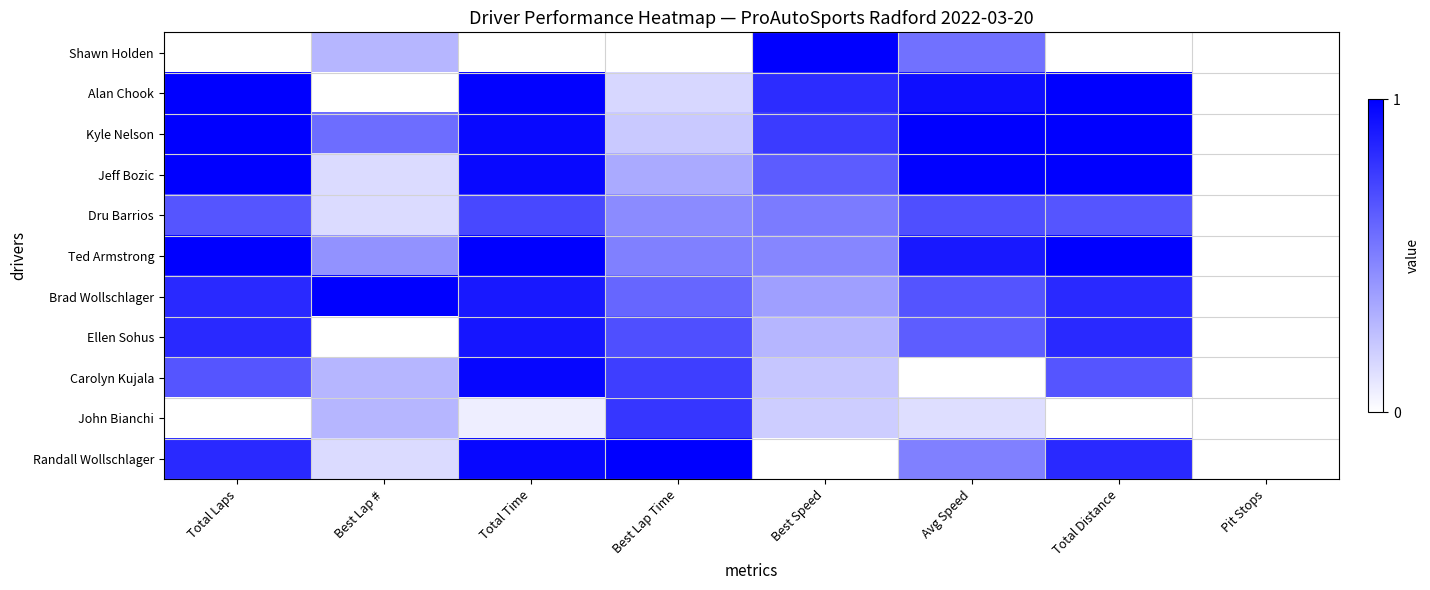

At Pit Stops, list the series in order from smallest to largest.

Shawn Holden, Alan Chook, Kyle Nelson, Jeff Bozic, Dru Barrios, Ted Armstrong, Brad Wollschlager, Ellen Sohus, Carolyn Kujala, John Bianchi, Randall Wollschlager